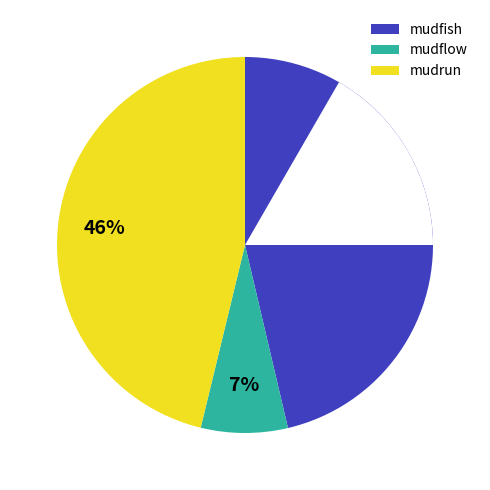

How many slices are in this pie chart?

3